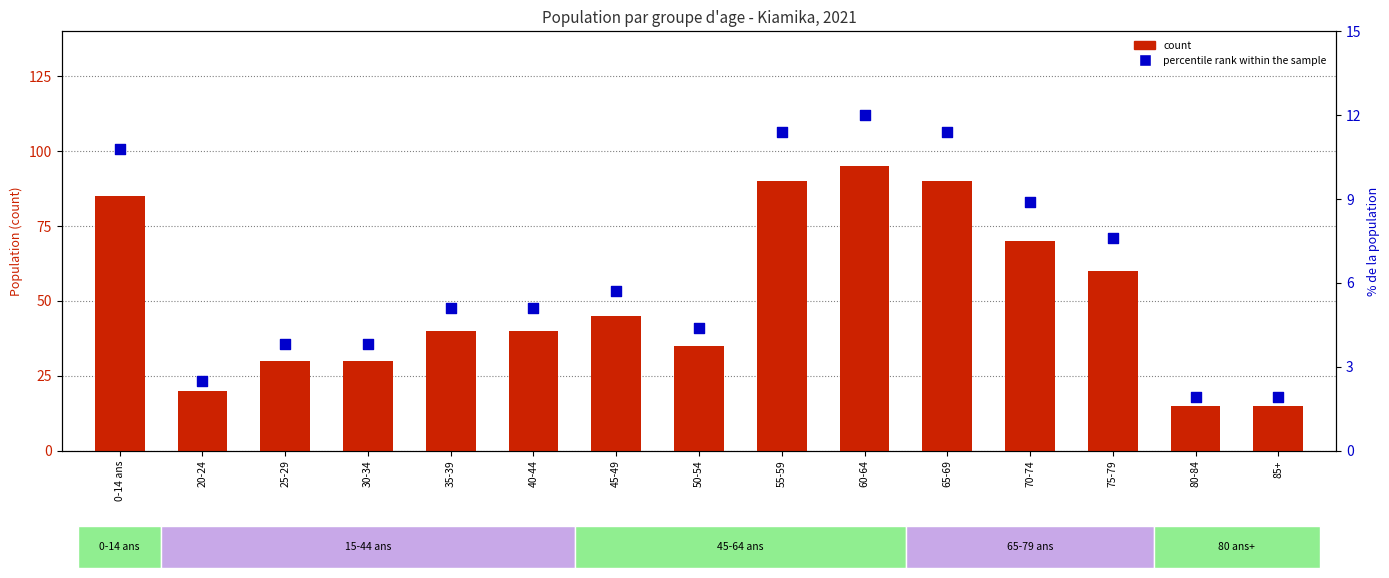

Which series has the largest total across all categories?

count